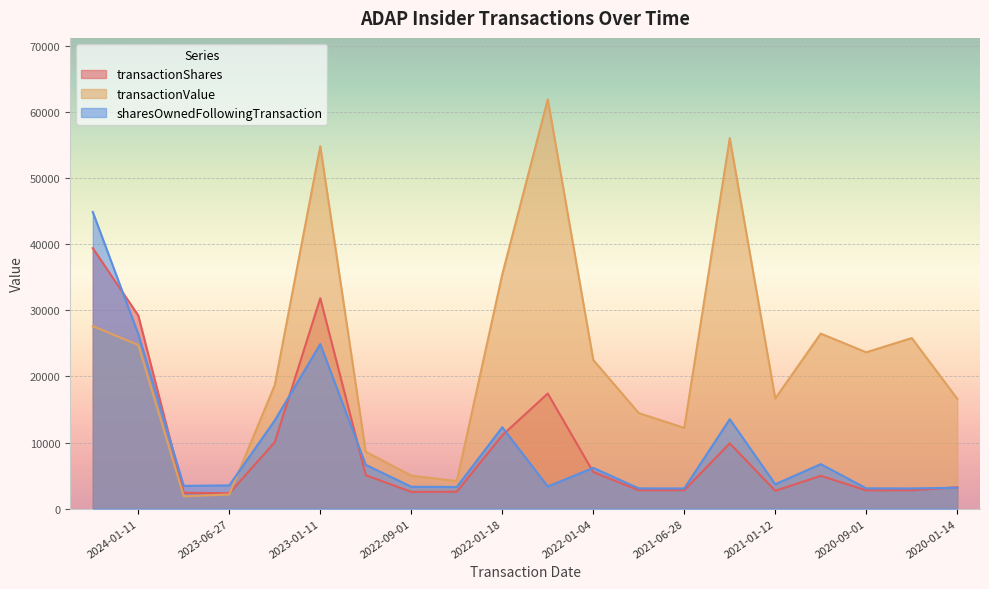

What is the difference between the second highest and second lowest values in the transactionValue series?

53863